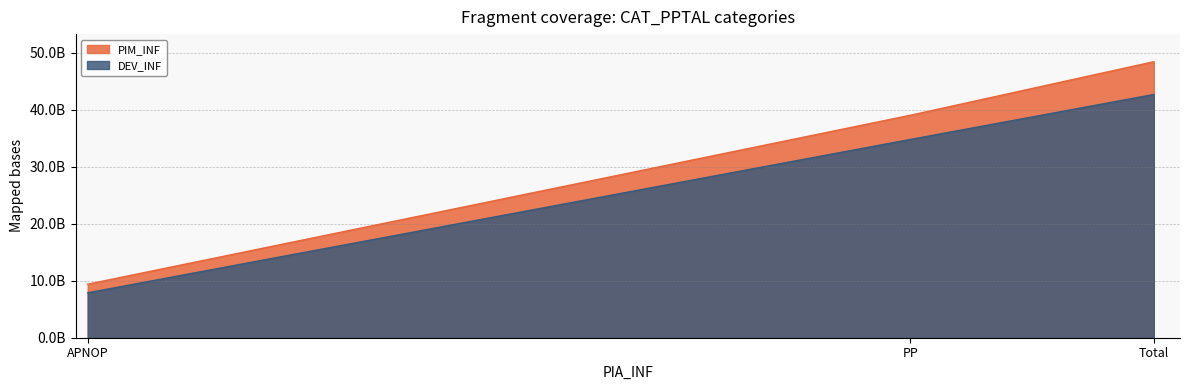

At which label does DEV_INF reach its minimum?

APNOP